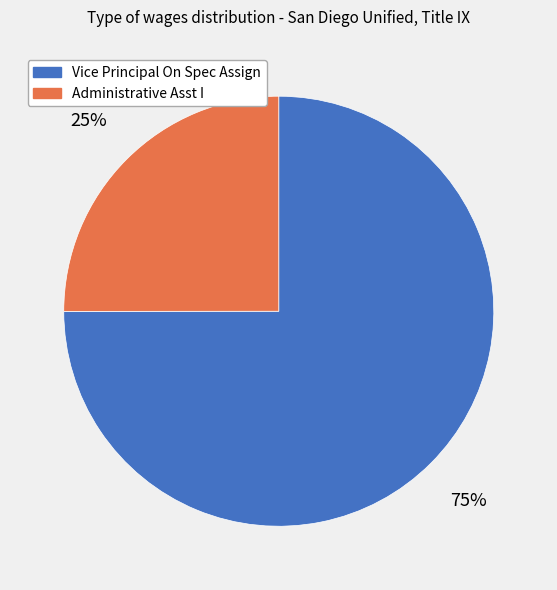

Approximately how many times larger is the value at Administrative Asst I compared to Vice Principal On Spec Assign?

0.3